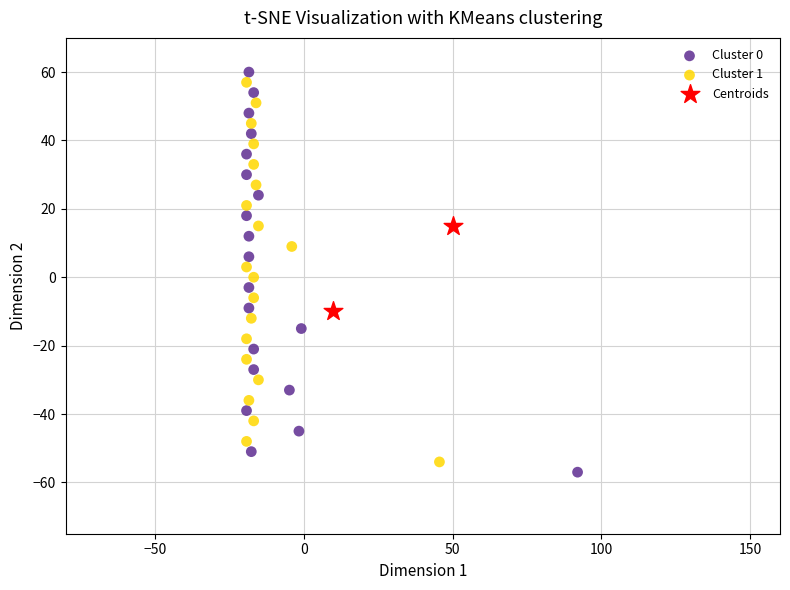

Which series contains the highest Y value?

Cluster 0